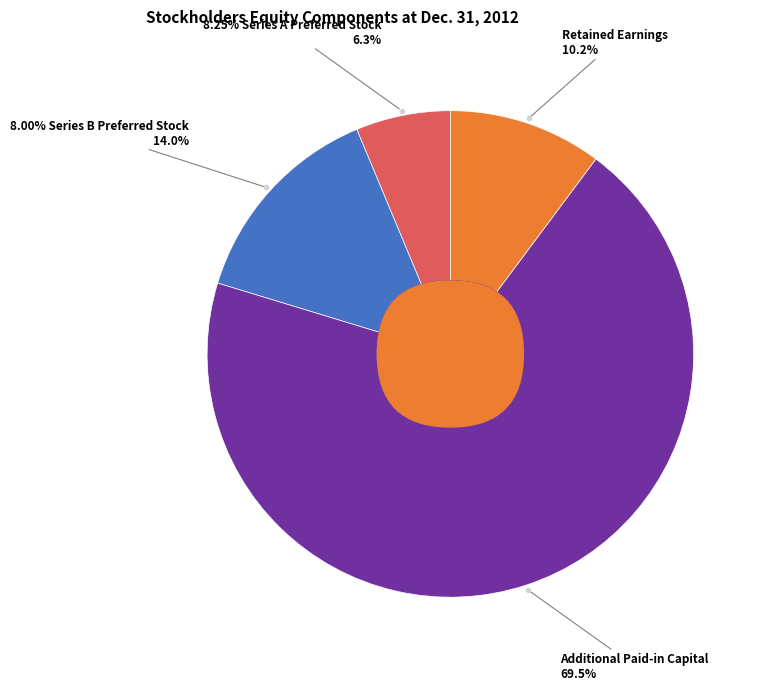

Count the number of slices in the pie.

4